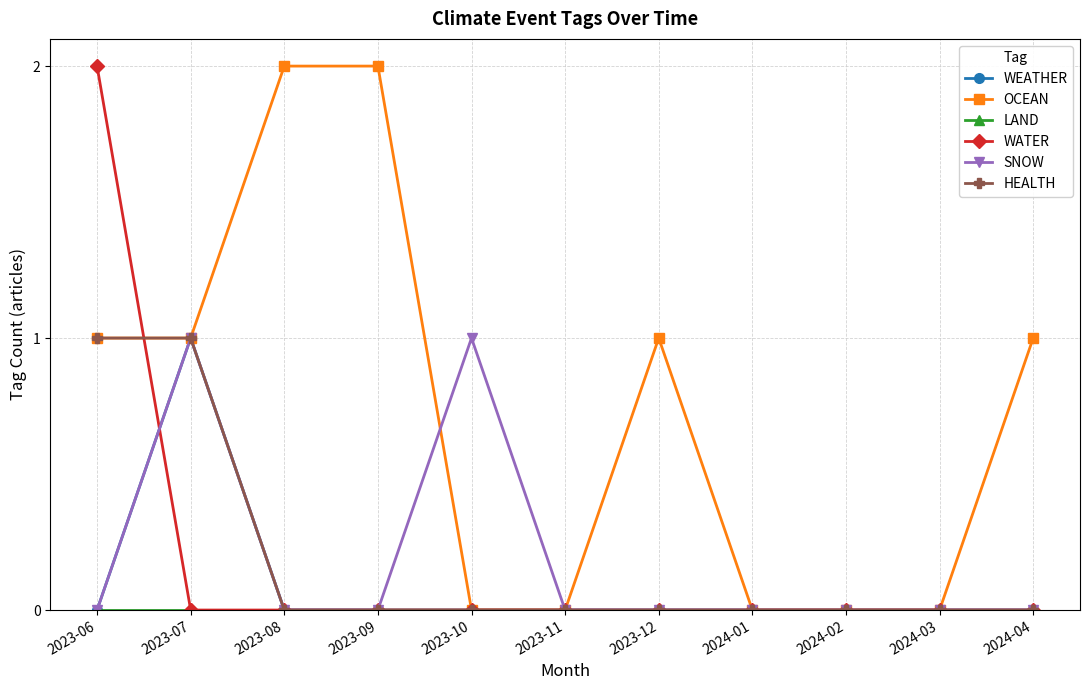

Does the chart have visible grid lines?

Yes